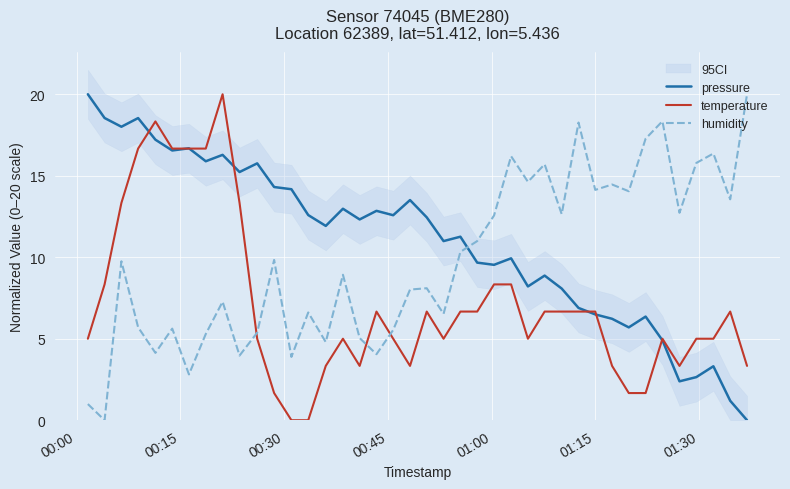

Is the value of humidity at 21 greater than the value of pressure at 18?

No